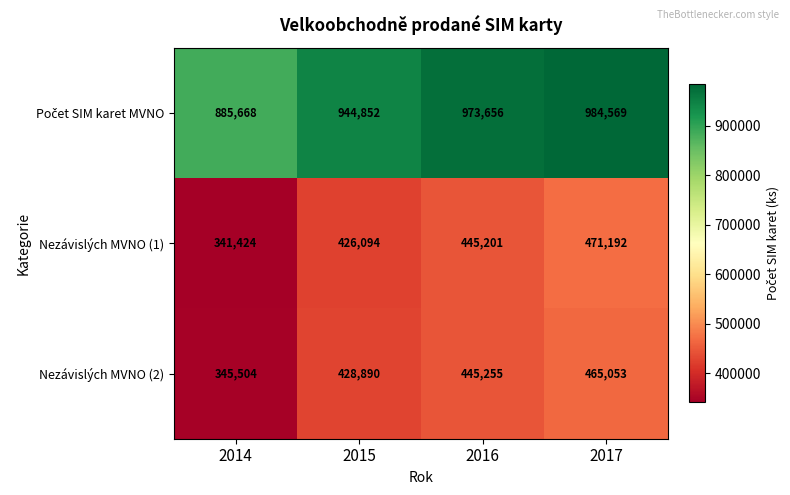

Which series has the widest spread of values?

Nezávislých MVNO (1)